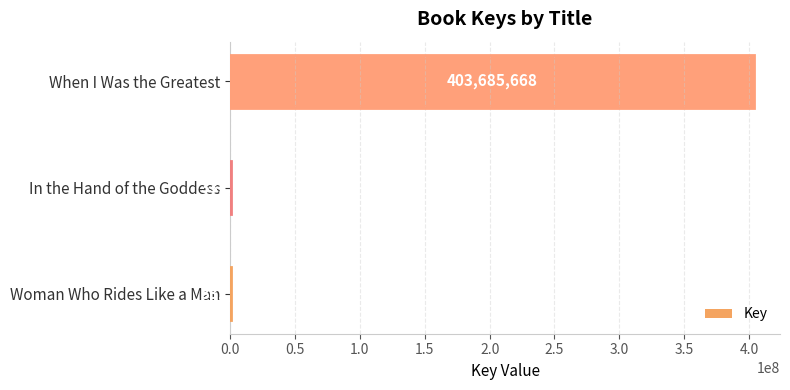

What is the change in value from Woman Who Rides Like a Man to In the Hand of the Goddess?

-102